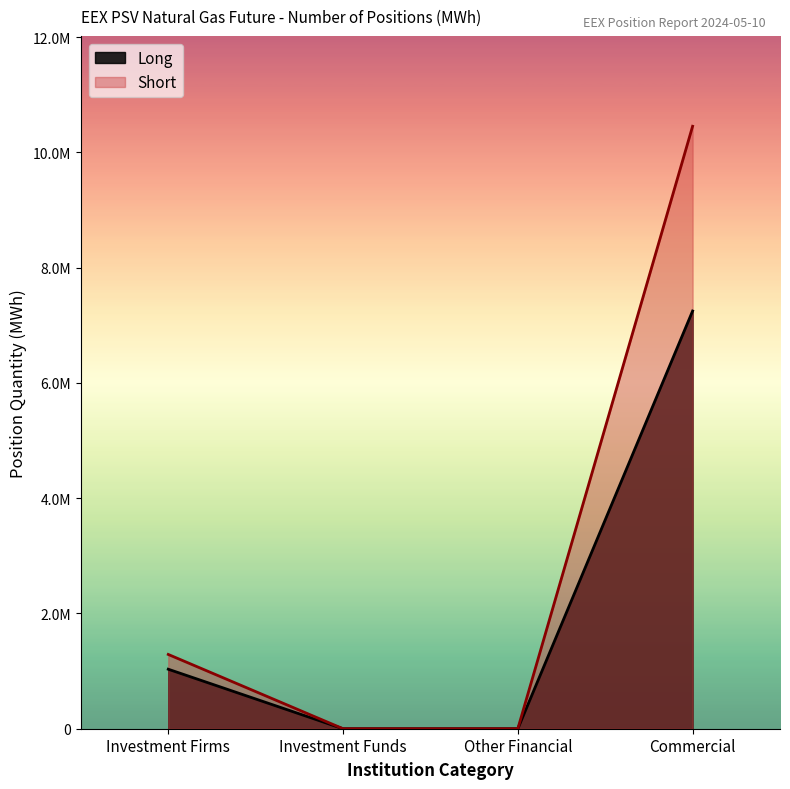

True or false: Long and Short cross at least once.

False